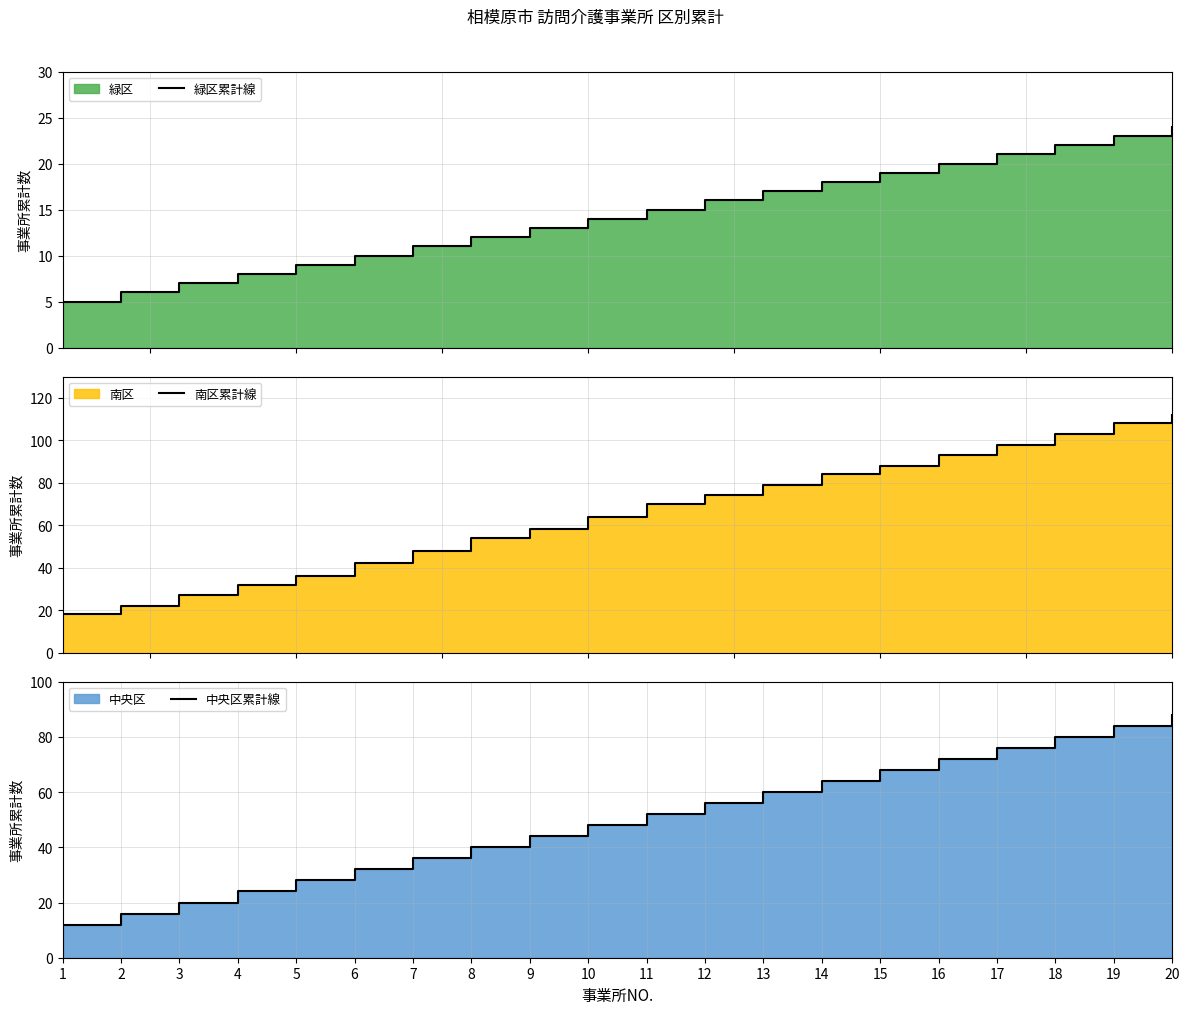

True or false: 緑区累計線 has a value of 22 at 18.

True